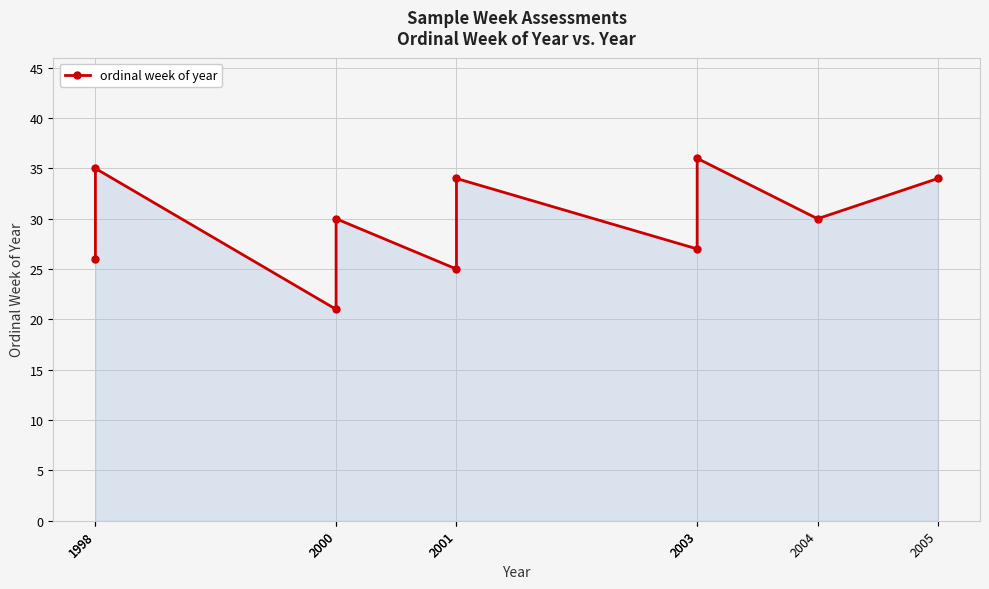

How many categories are shown in the chart?

10